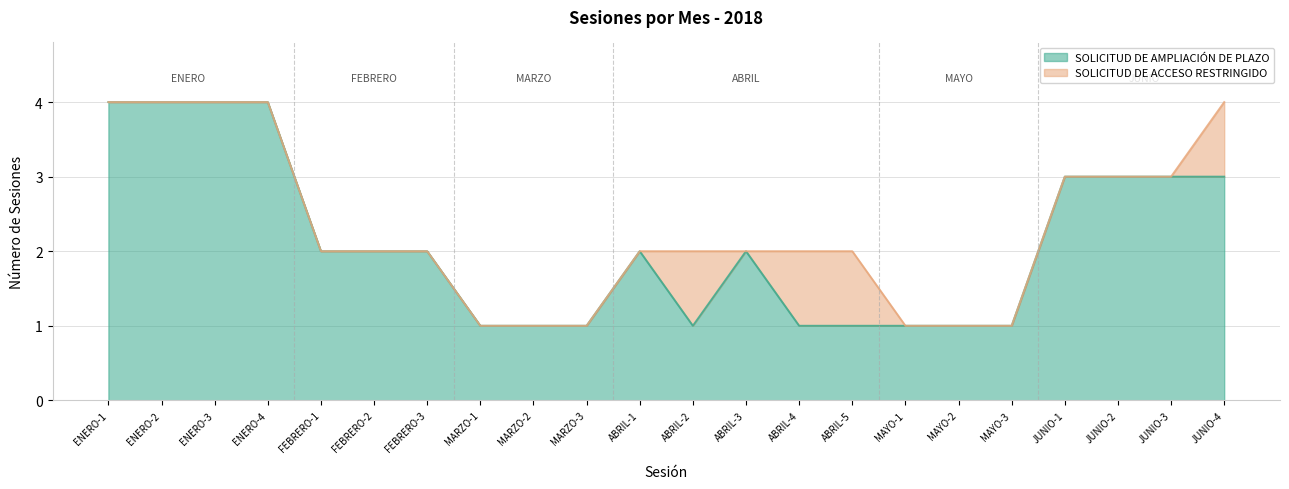

What is the minimum value shown in the chart?

1